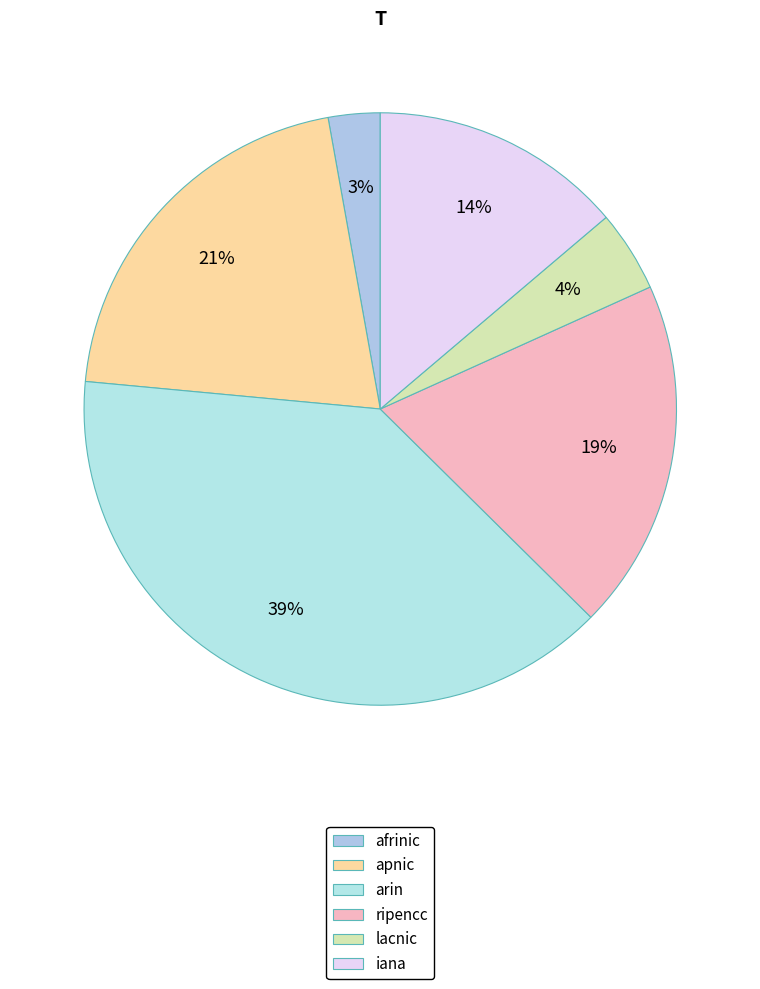

How many segments does this pie chart have?

6